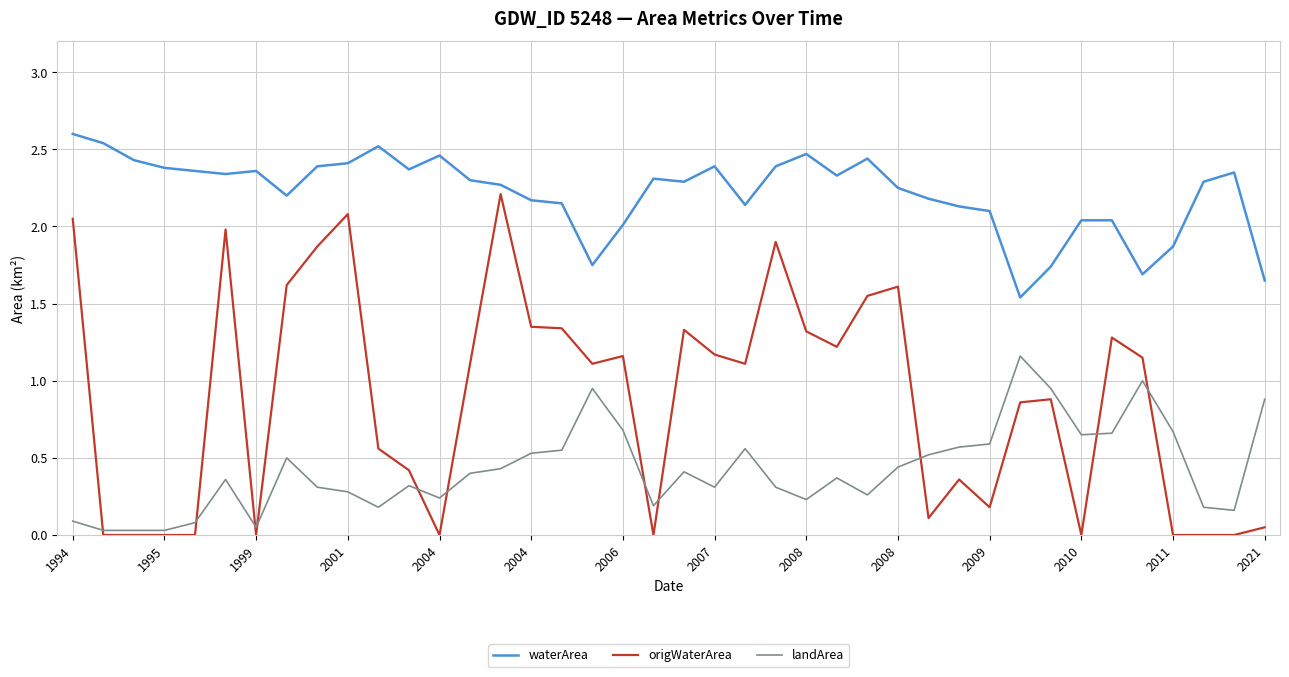

Which series has the largest total across all categories?

waterArea